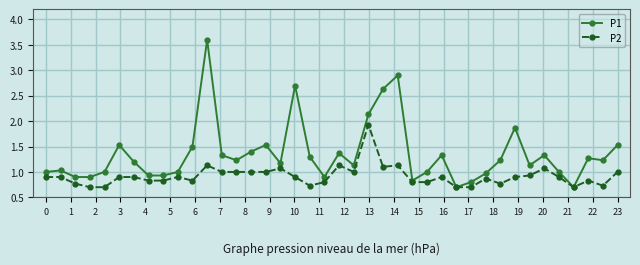

Which series has the widest spread of values?

P1